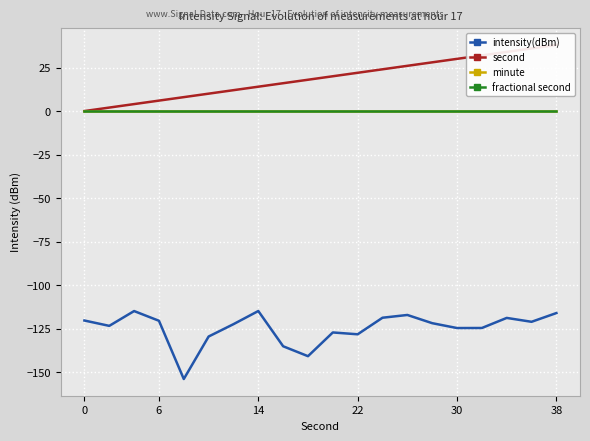

True or false: fractional second and second cross at least once.

False